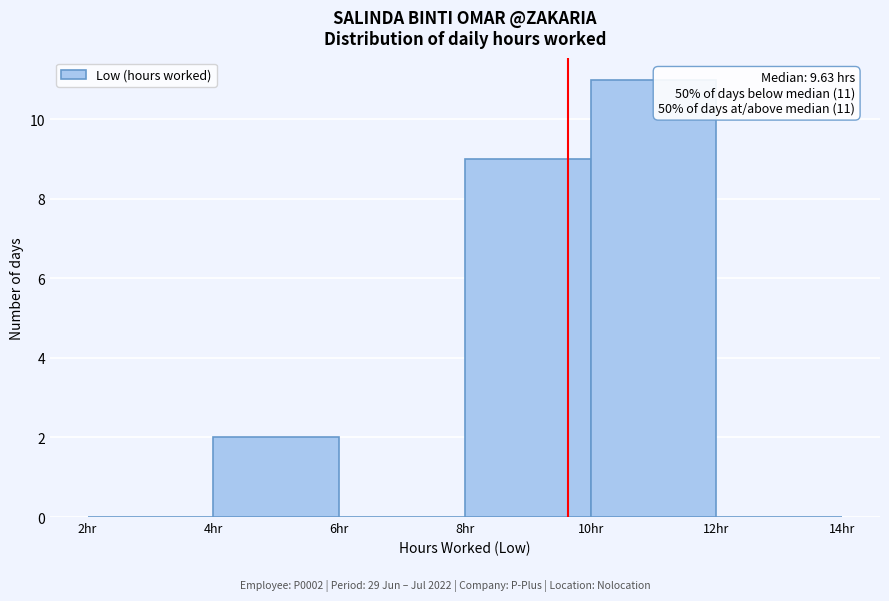

Over which range of the x-axis is the bar tallest?

10 to 12